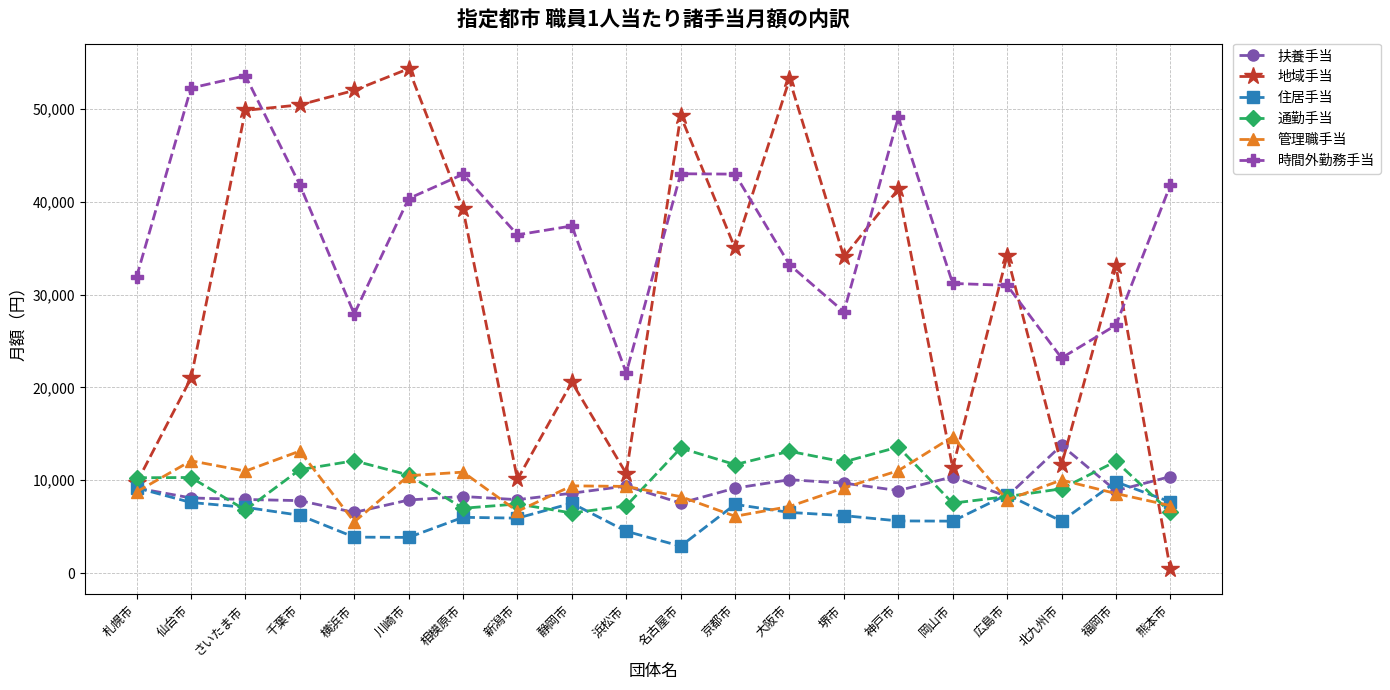

What is the maximum value for 扶養手当?

13769